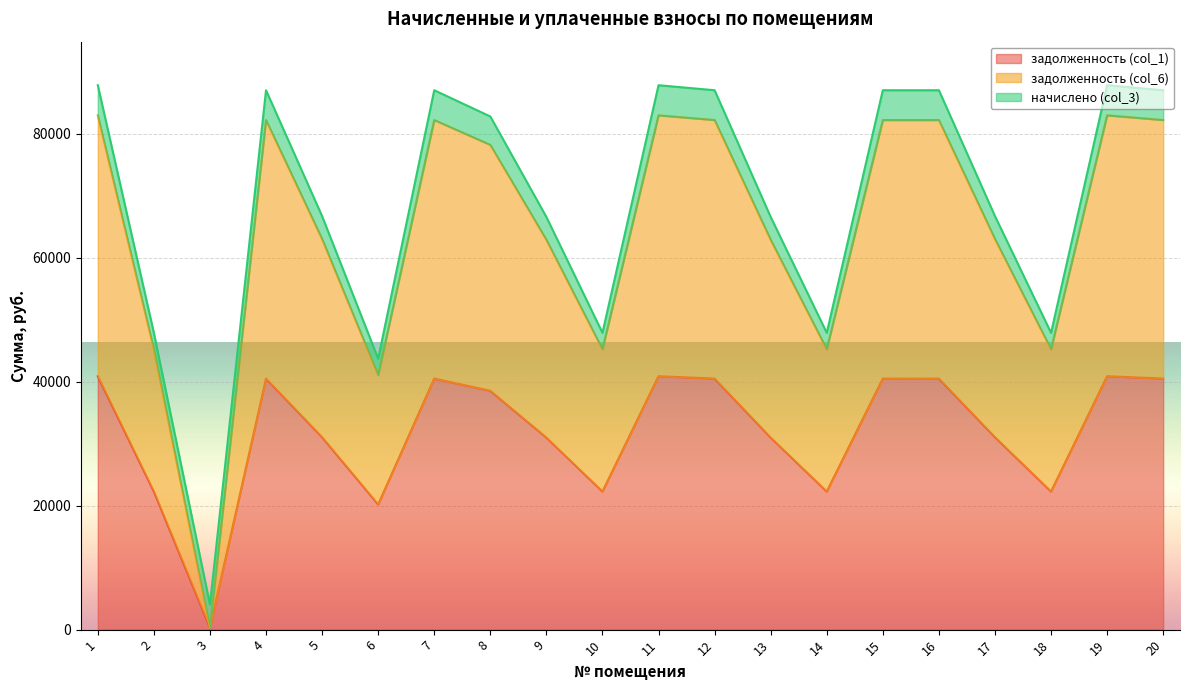

What are all the series names shown in the legend?

задолженность (col_1), задолженность (col_6), начислено (col_3)